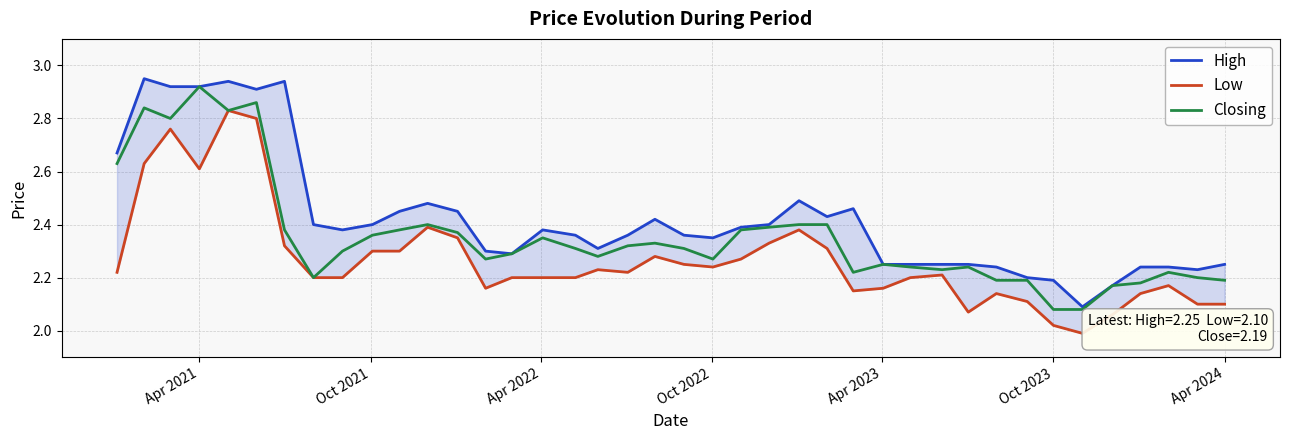

What is the sum of all Low values?

90.8